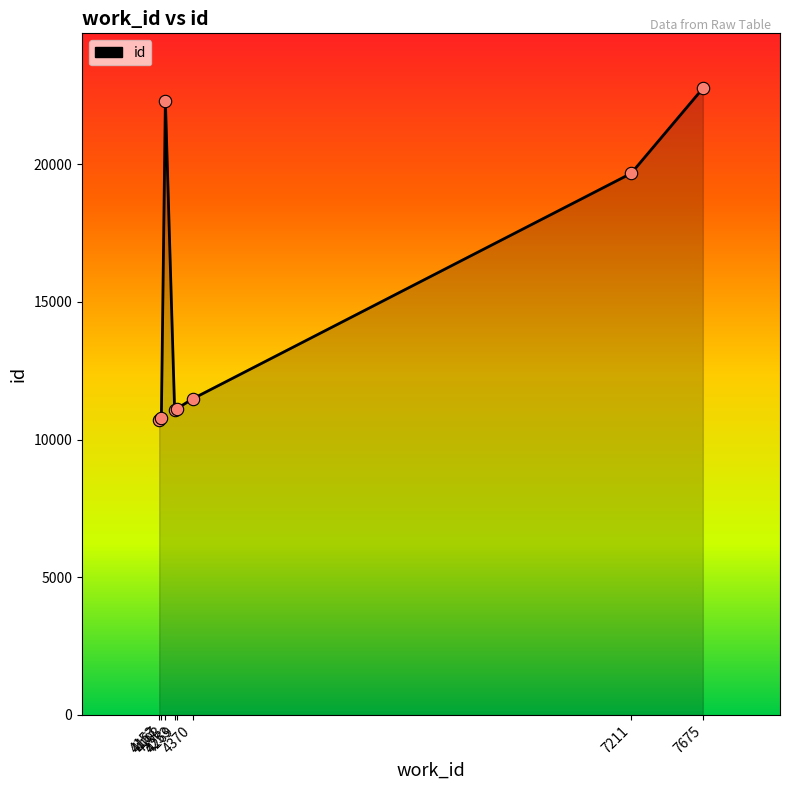

Between 4193 and 4269, which is larger?

4193